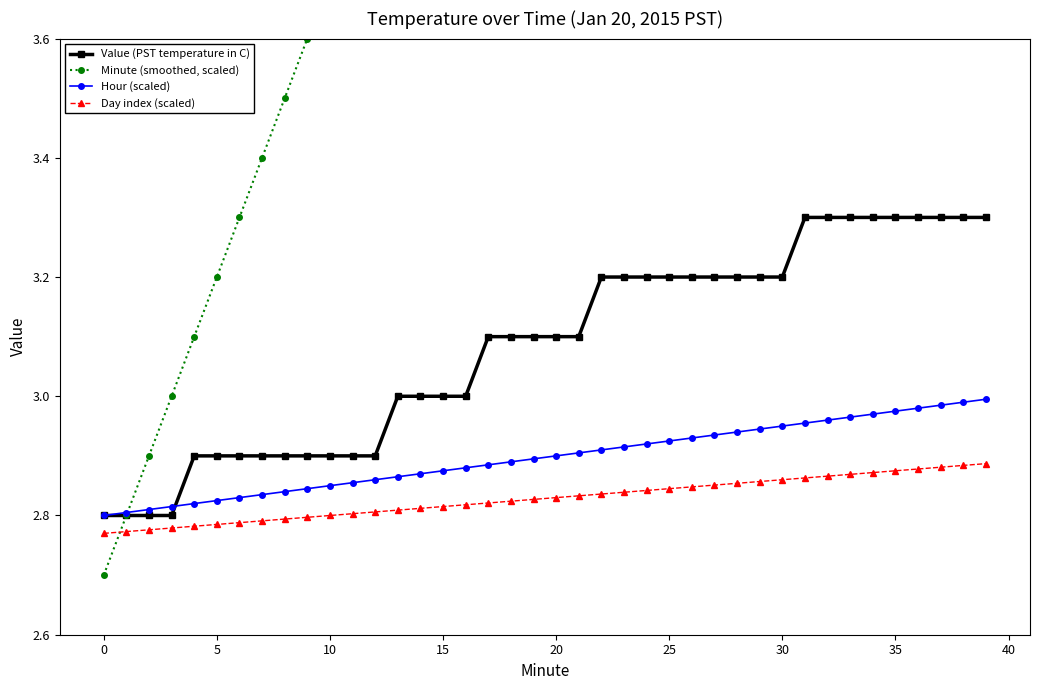

What is the maximum value shown in the chart?

6.6